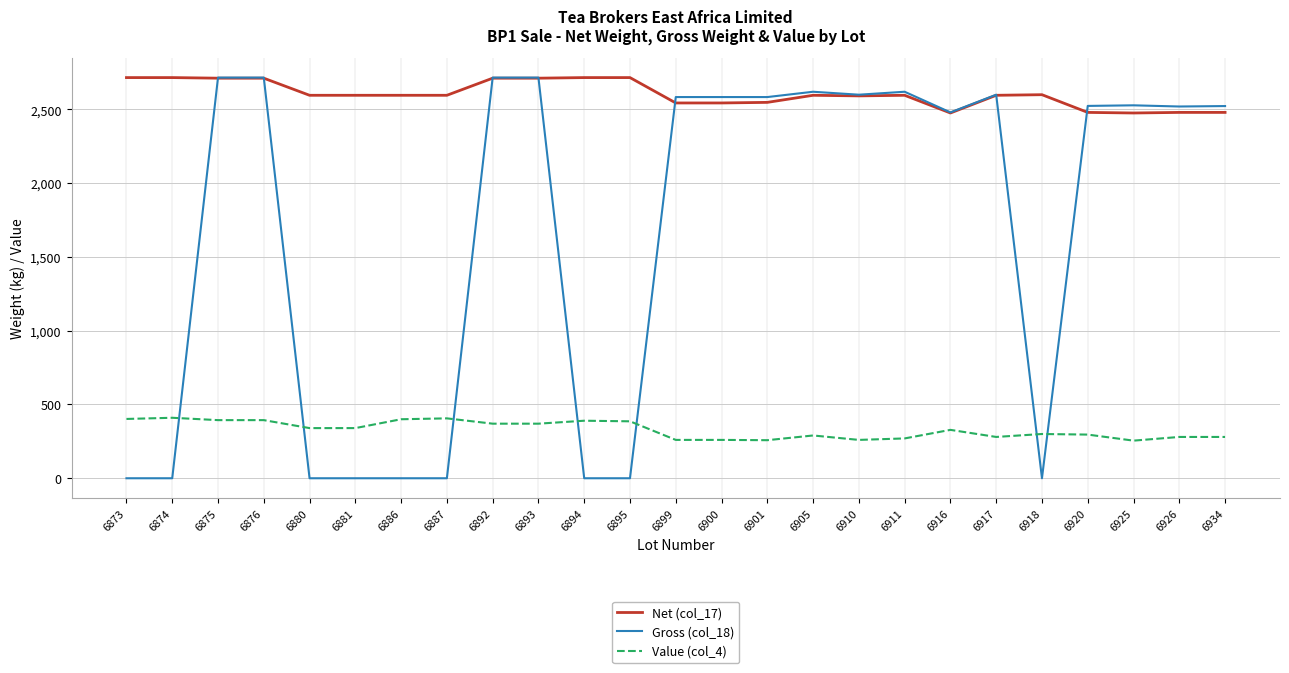

Between 6875 and 6918, which series saw the biggest shift?

Gross (col_18)